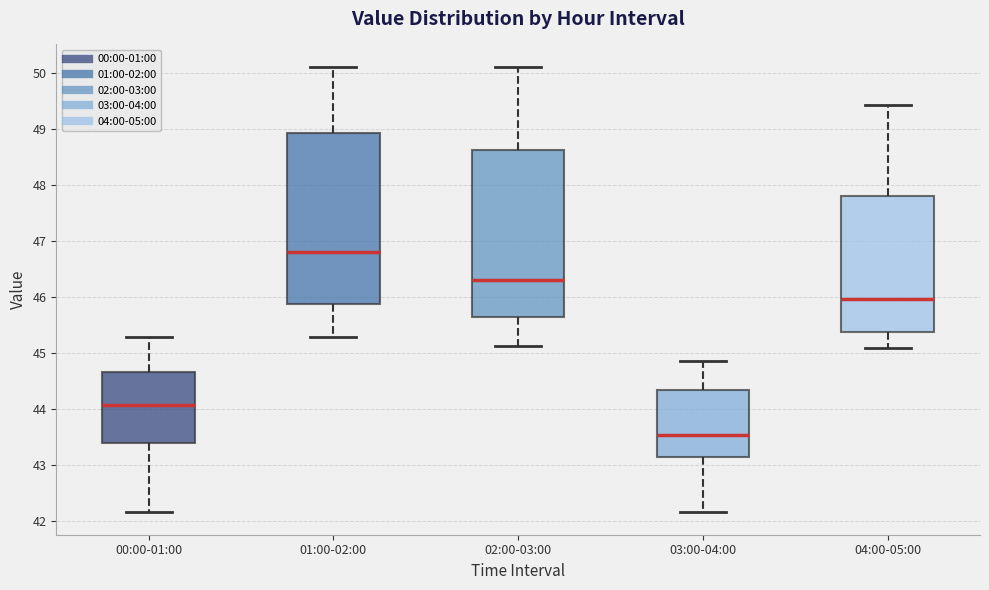

Reading left to right, transcribe this box plot: for each box, give where its median line is, the range the box spans, and where its two whiskers end, as read against the y-axis. The values are not printed on the chart, so give them approximately, as read against the axis.

00:00-01:00: median 44.1, box 43.4 to 44.7, whiskers 42.2 to 45.3
01:00-02:00: median 46.8, box 45.9 to 48.9, whiskers 45.3 to 50.1
02:00-03:00: median 46.3, box 45.7 to 48.6, whiskers 45.1 to 50.1
03:00-04:00: median 43.5, box 43.2 to 44.3, whiskers 42.2 to 44.9
04:00-05:00: median 46.0, box 45.4 to 47.8, whiskers 45.1 to 49.4